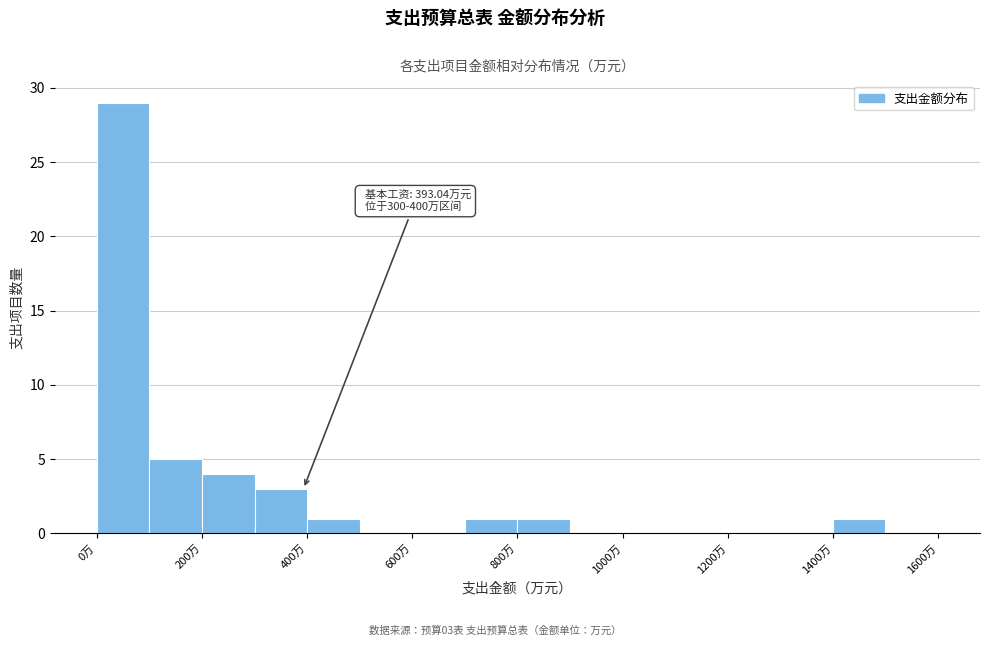

Over which range of the x-axis is the bar tallest?

0 to 100